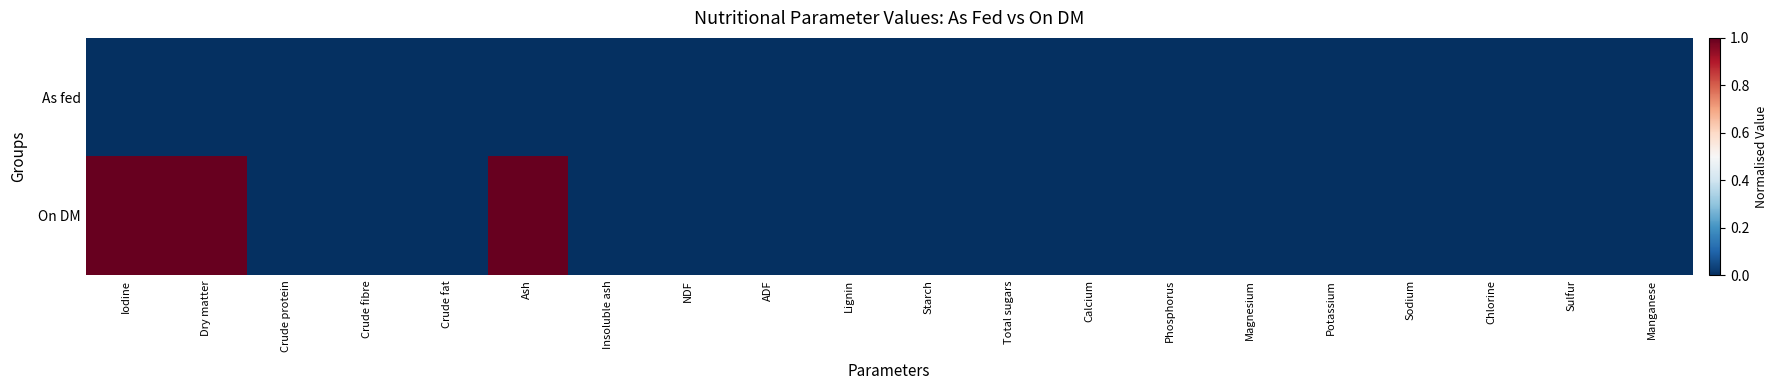

At Phosphorus, list the series in order from smallest to largest.

As fed, On DM